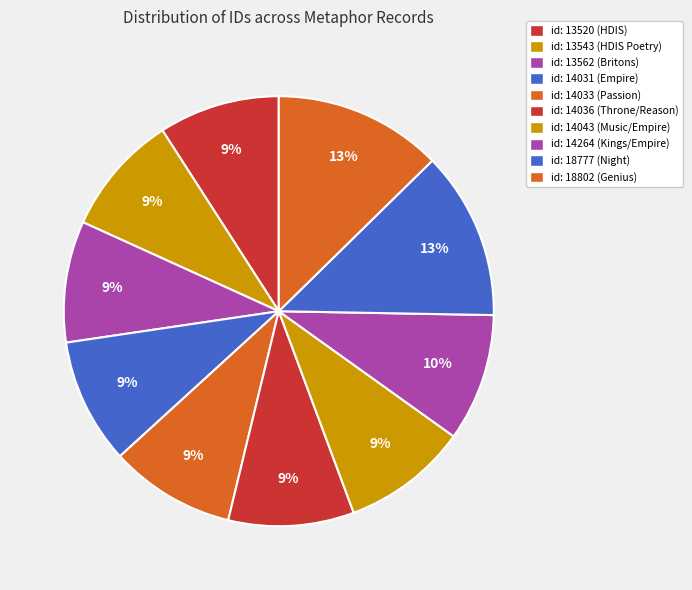

Count the number of slices in the pie.

10